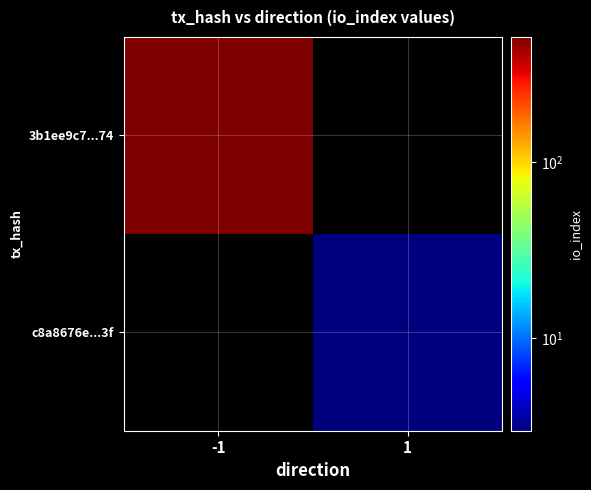

What is the spread (max minus min) of values at -1?

512